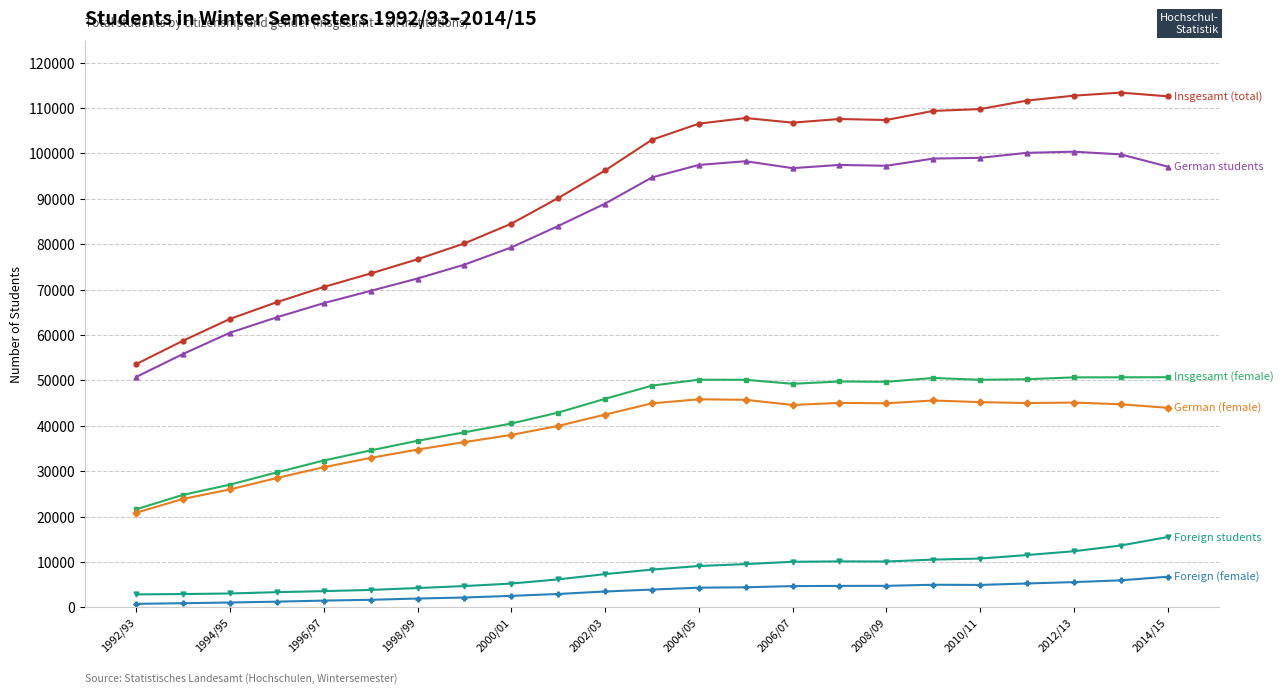

What is the greatest value displayed?

113394